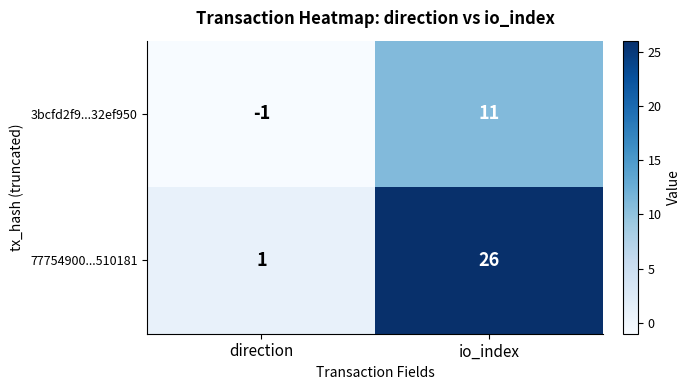

What is the total value across all series at io_index?

37